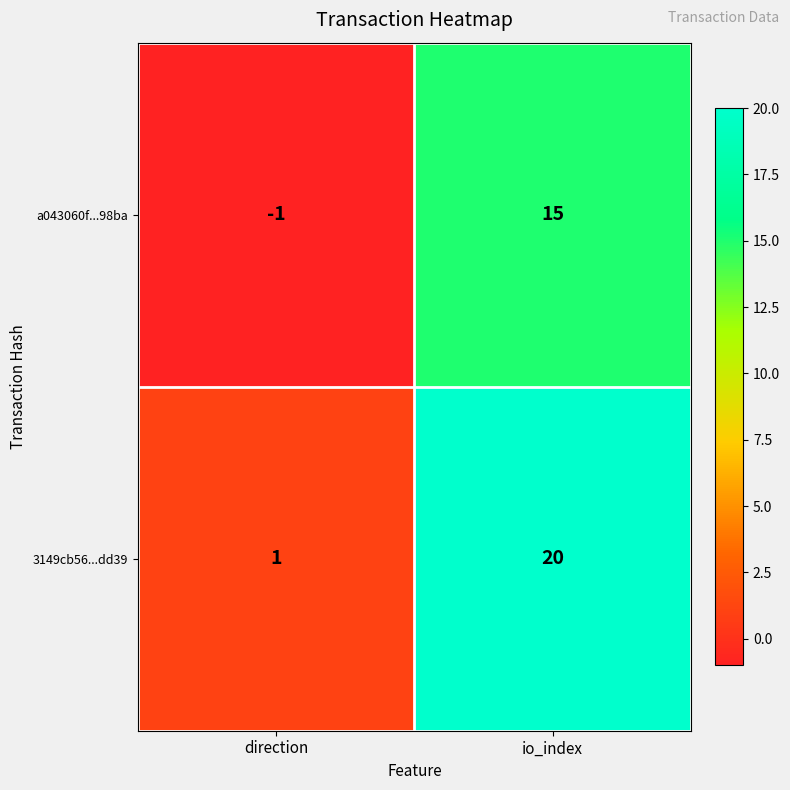

What is the difference between the maximum and minimum values in the 3149cb56...dd39 series?

19